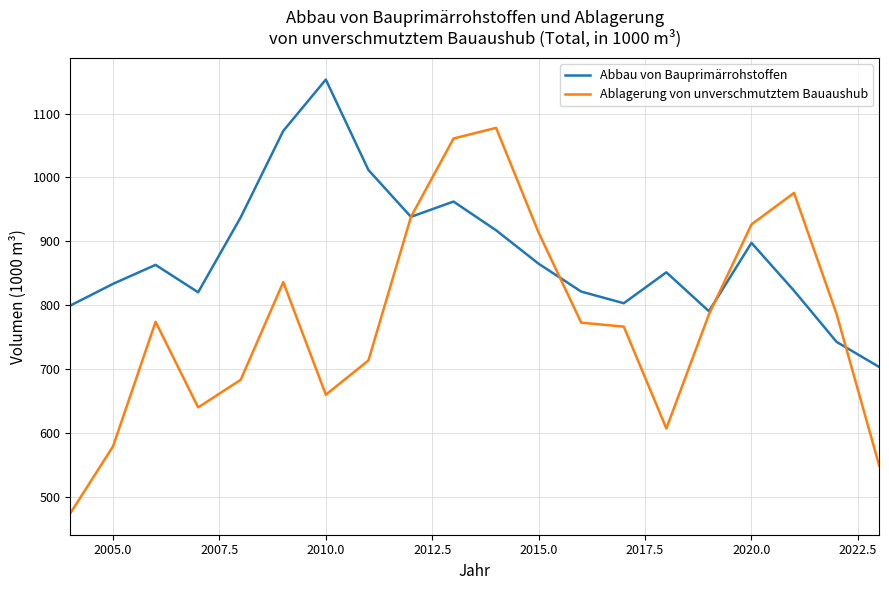

List the series in order of their peak value, highest first.

Abbau von Bauprimärrohstoffen, Ablagerung von unverschmutztem Bauaushub